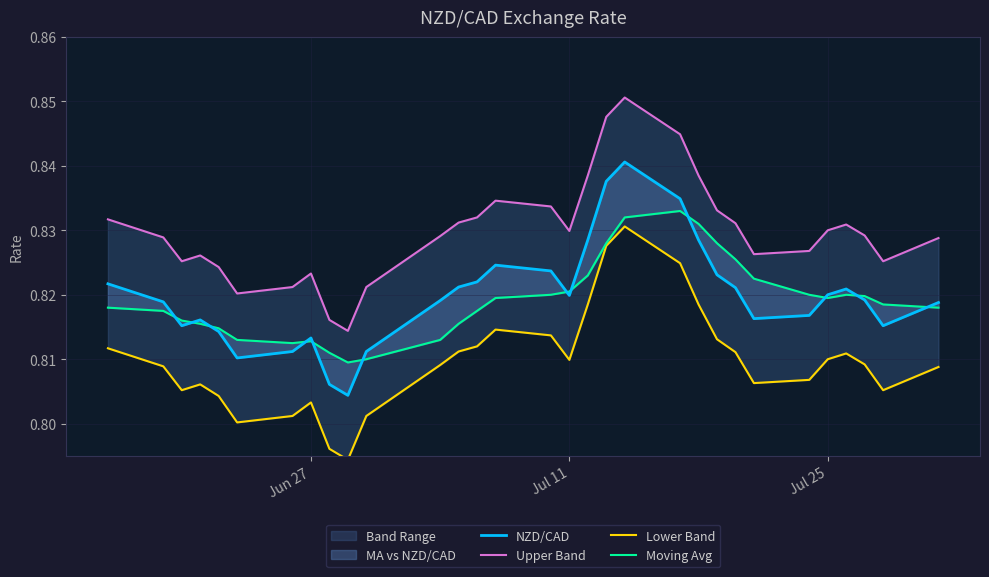

How many lines are shown in the chart?

4